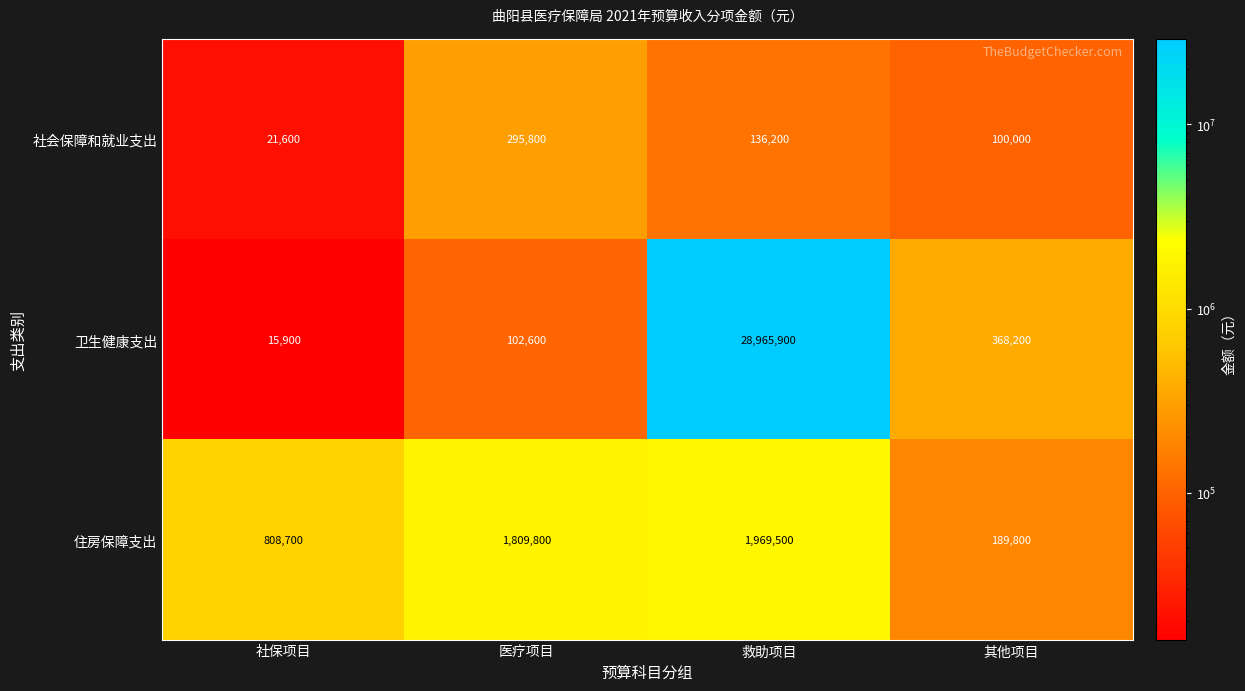

What is the average value of the 卫生健康支出 series?

7363150